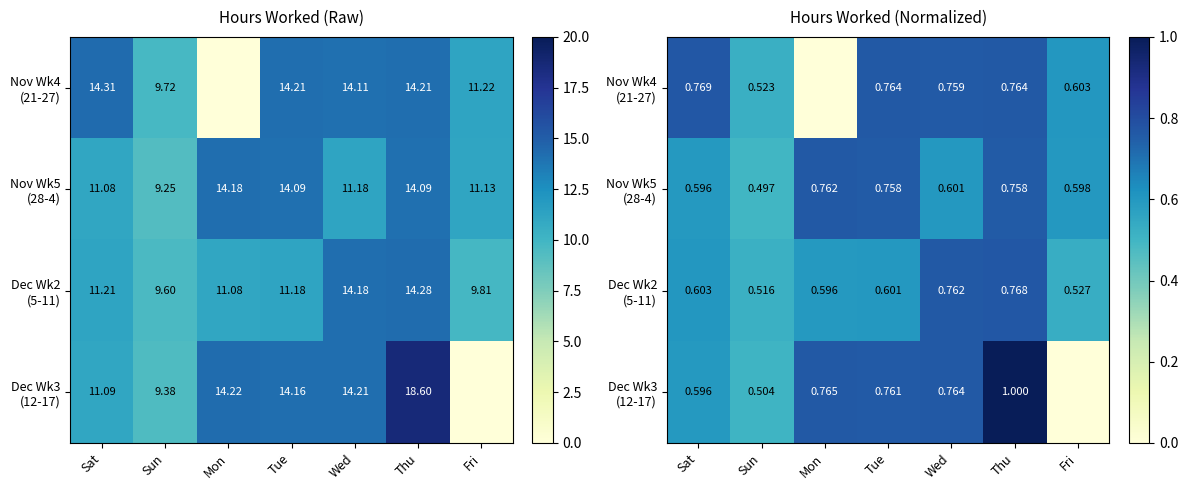

What is the maximum value shown in the chart?

1.0